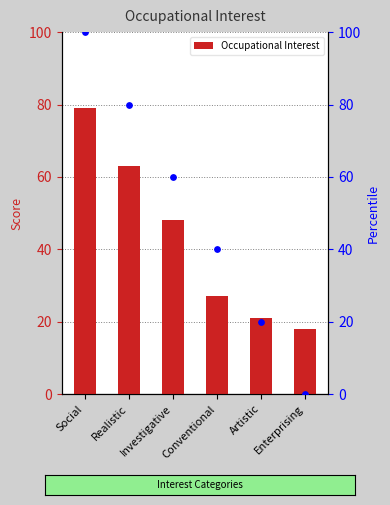

What is the total value across all series at Realistic?

143